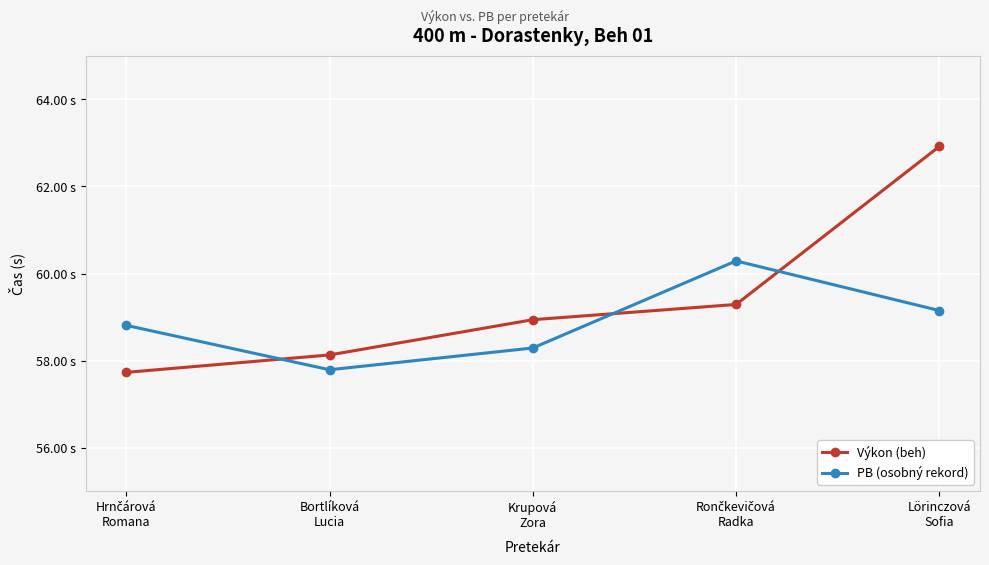

What are all the series names shown in the legend?

Výkon (beh), PB (osobný rekord)